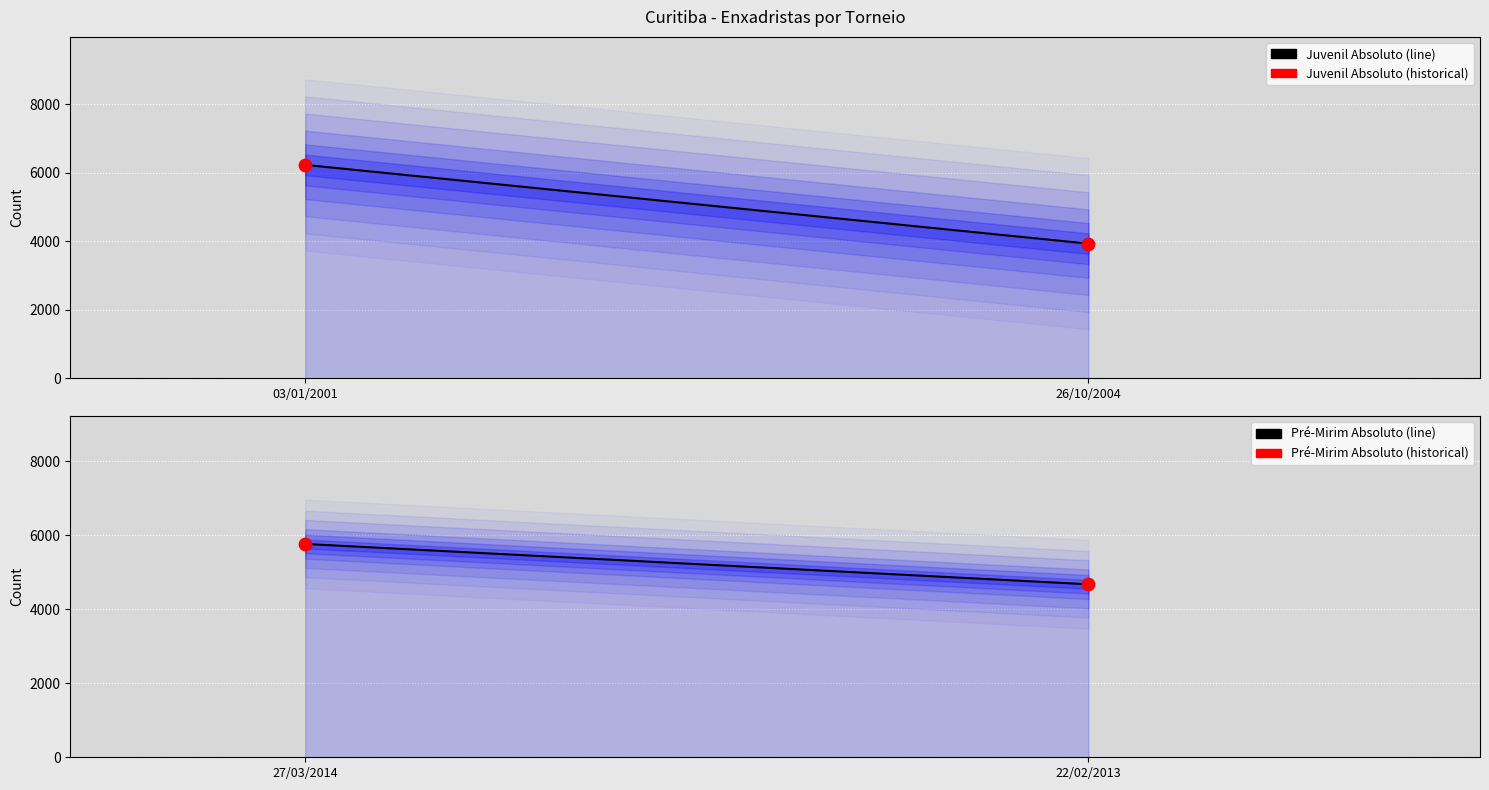

At which category is the sum across all series the highest?

03/01/2001